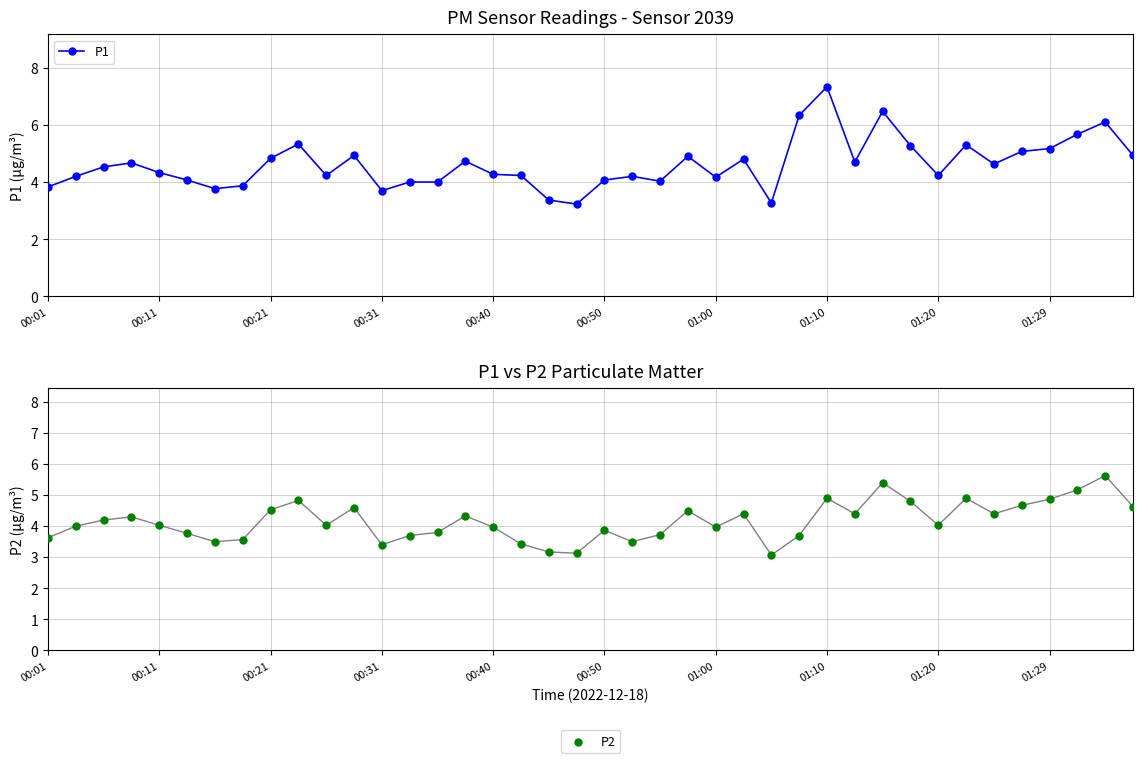

What is the maximum value for P1?

7.3